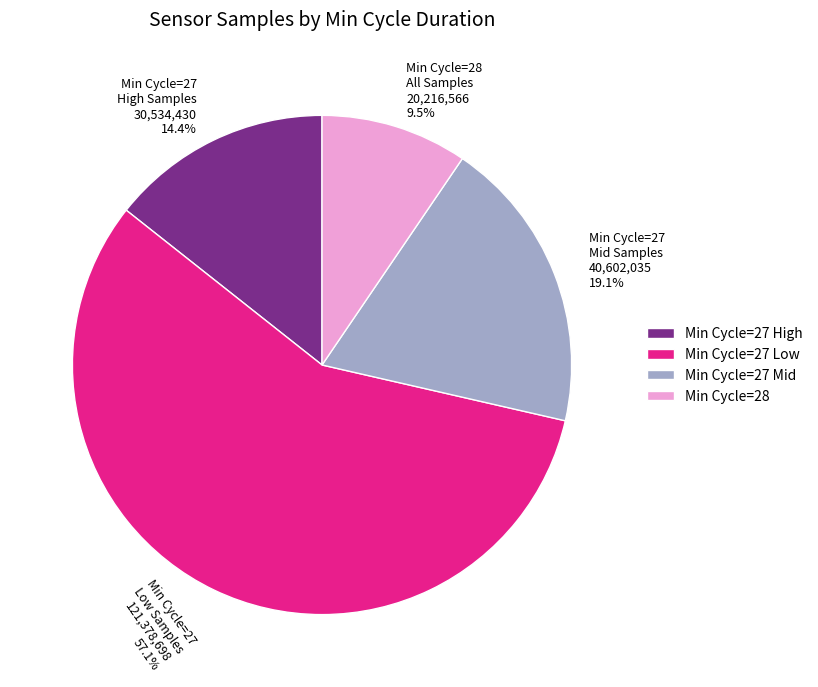

Which has a higher value, Min Cycle=27 Mid Samples 40,602,035 19.1% or Min Cycle=27 High Samples 30,534,430 14.4%?

Min Cycle=27 Mid Samples 40,602,035 19.1%